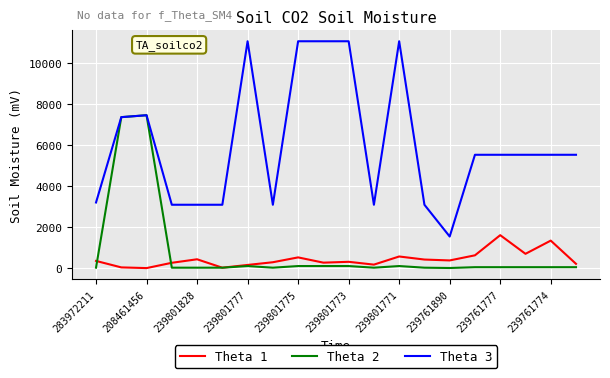

How many lines are shown in the chart?

3